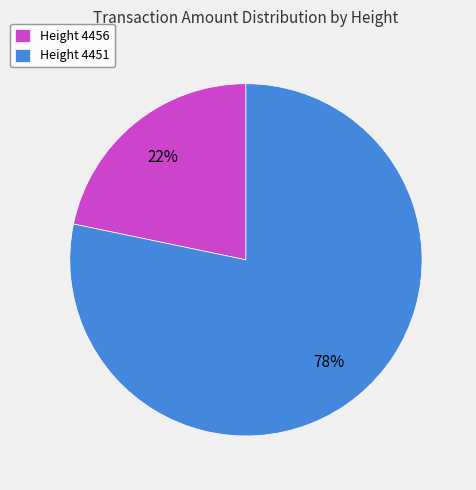

To the nearest percent, what is the combined percentage of Height 4451 and Height 4456?

100%